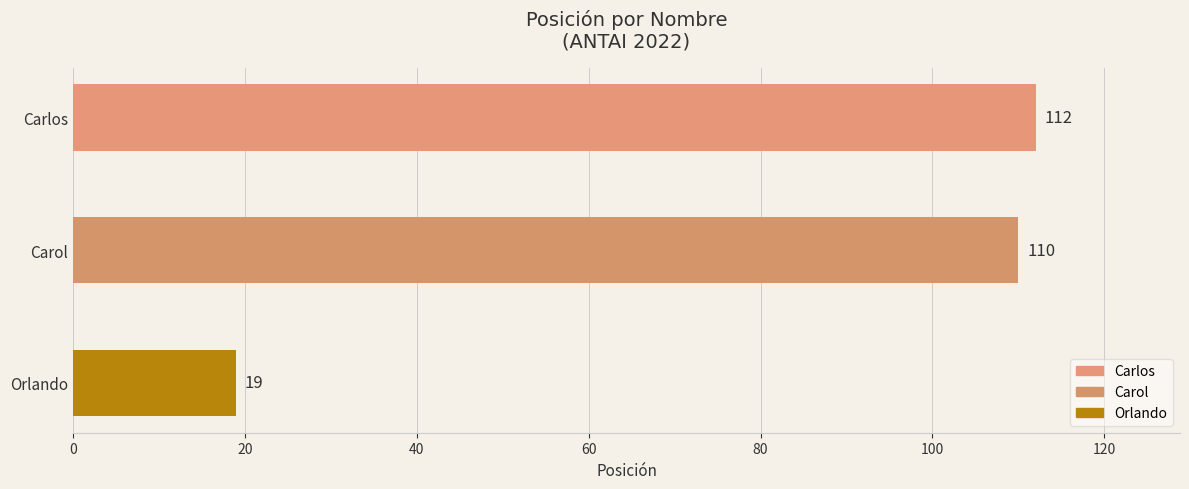

What is the value of the 2nd bar from the top?

110